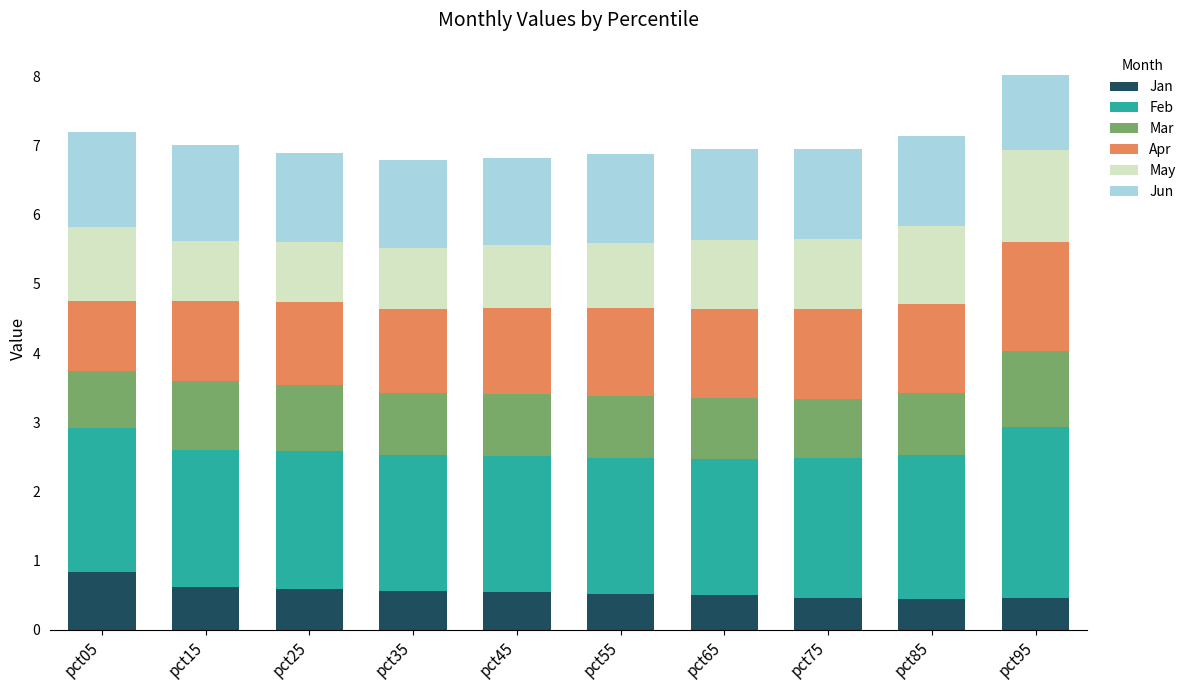

Which category has the highest value in the Jan series?

pct05